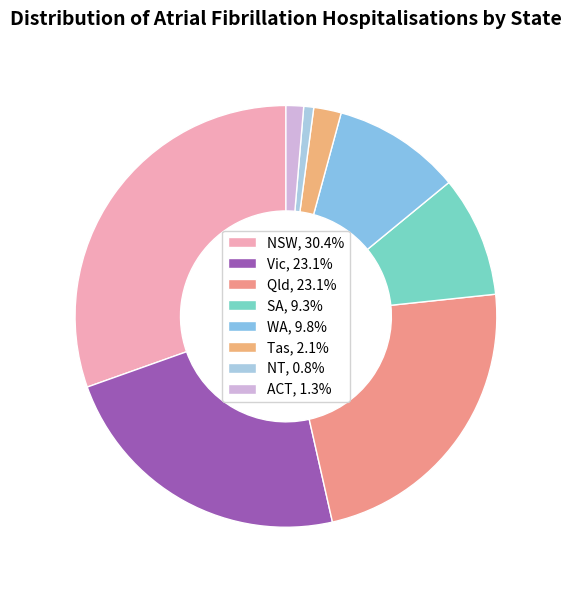

To the nearest percent, what is the difference between the largest and smallest slice percentages?

30%